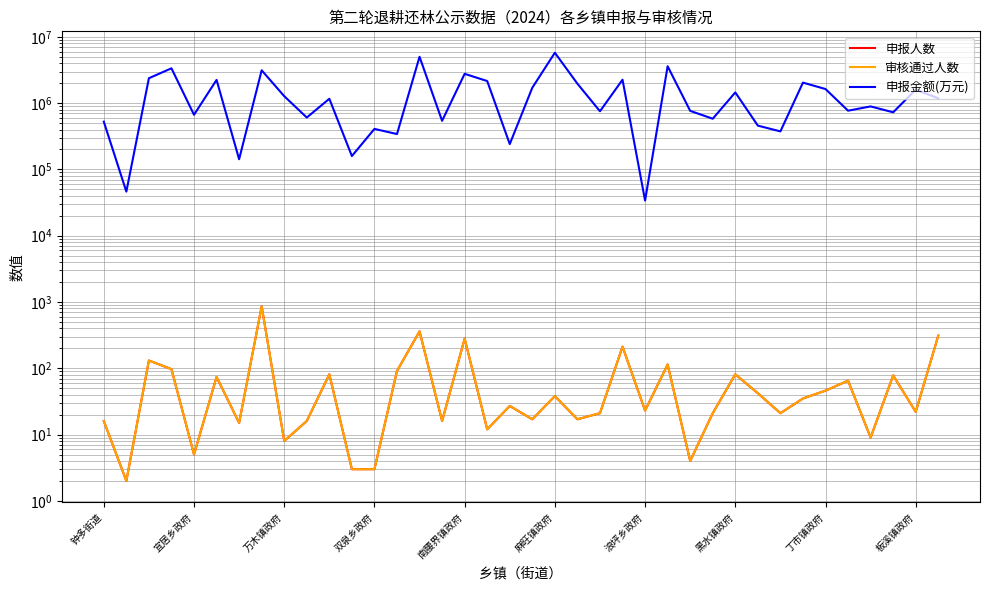

Rank the series by their maximum value, from highest to lowest.

申报金额(万元), 申报人数, 审核通过人数